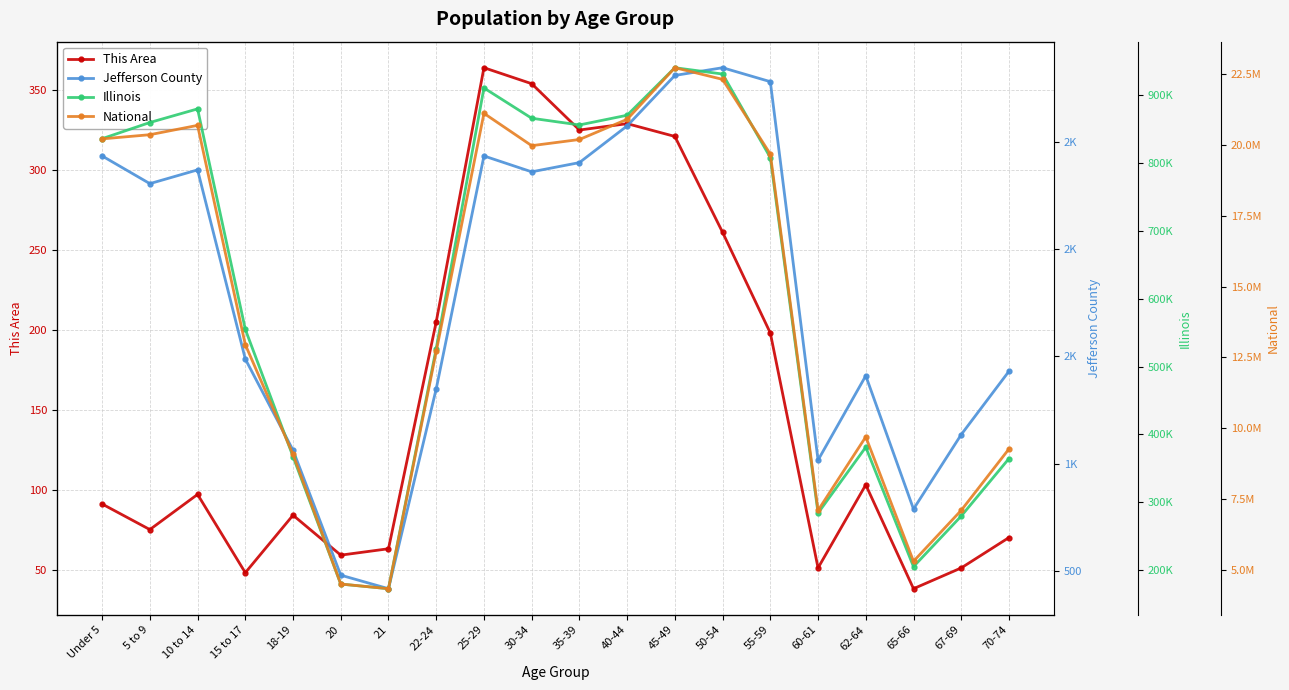

Is it true that National equals 1834268 at 18-19?

False